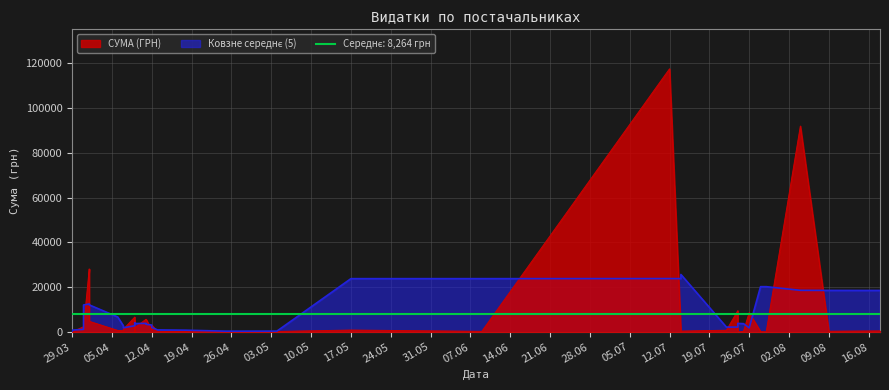

What is the label of the 38th point from the right?

04.08.2016